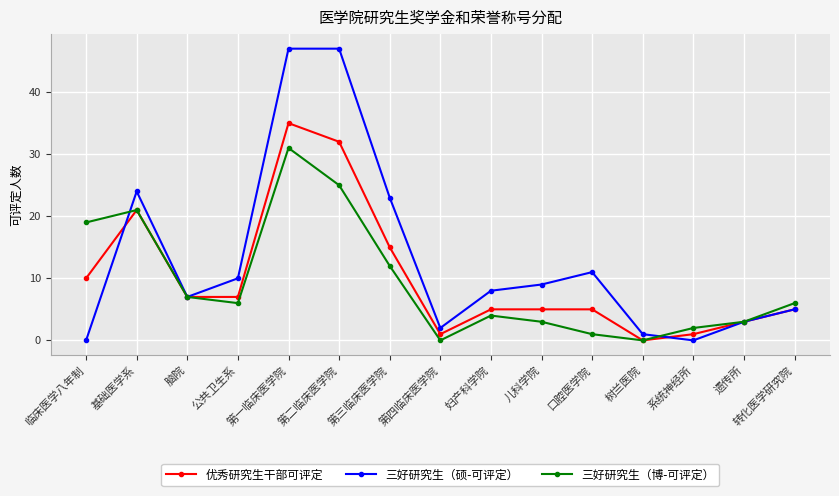

At which label does 优秀研究生干部可评定 reach its peak?

第一临床医学院